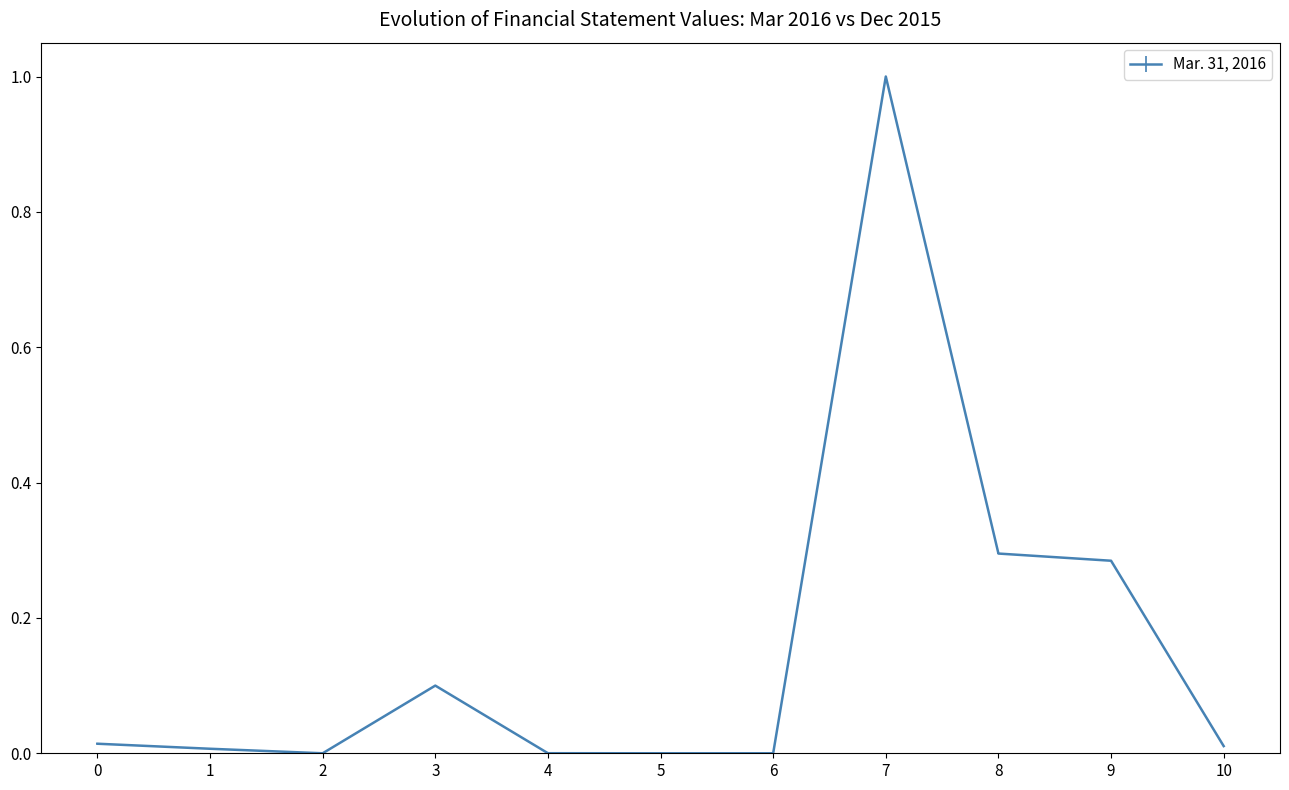

At which category does the chart reach its peak across all series?

7